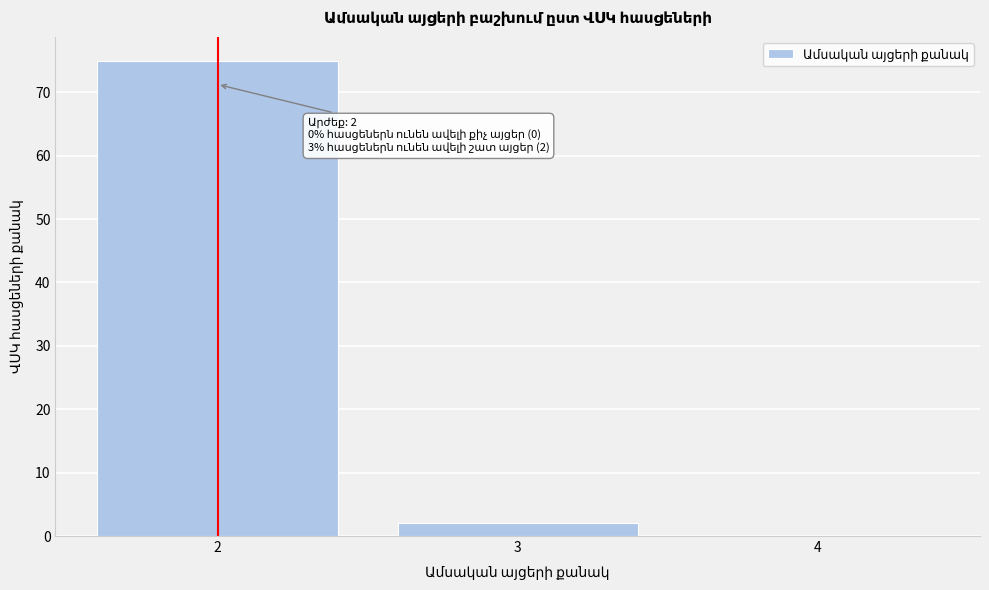

Over which range of the x-axis is the bar tallest?

1.5 to 2.5